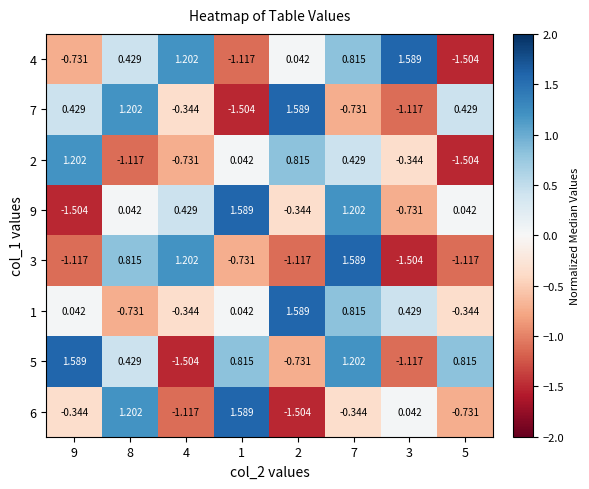

Is the value of 1 at 8 greater than the value of 6 at 7?

No